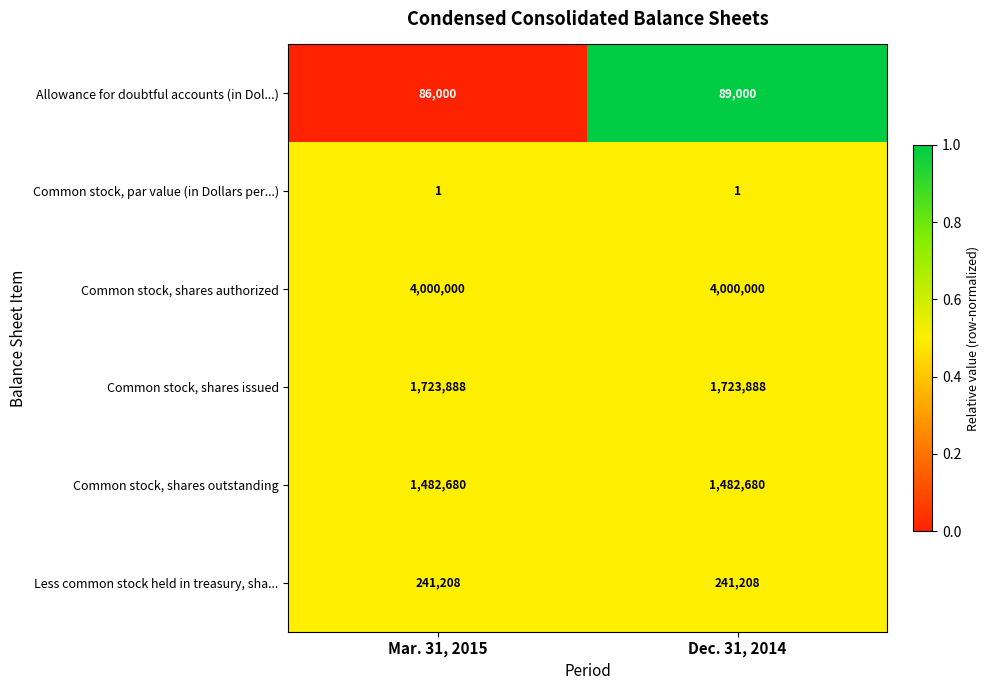

What is the minimum value for Less common stock held in treasury, sha...?

241208